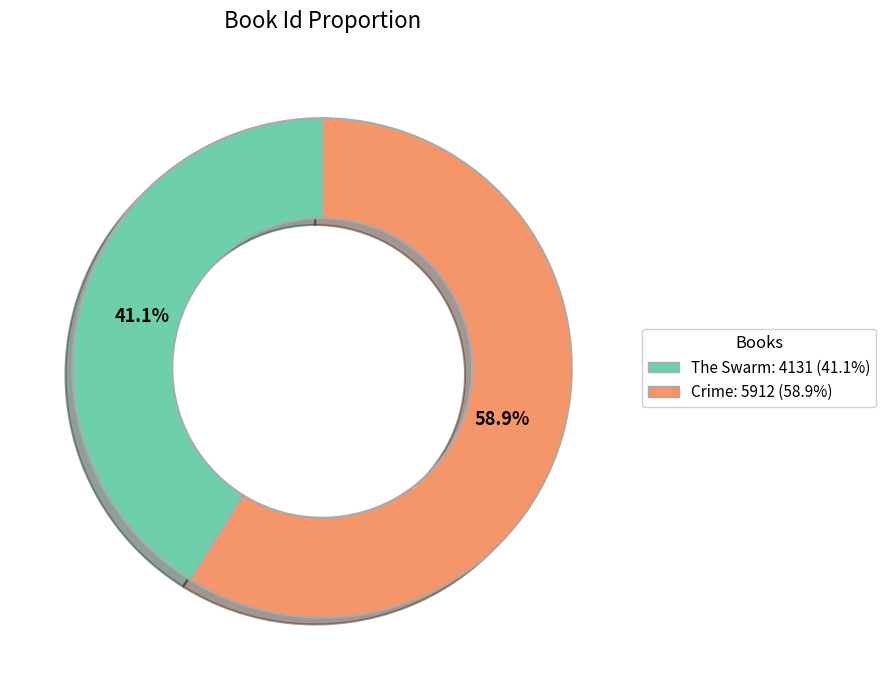

What portion of the pie excludes The Swarm?

58.9%